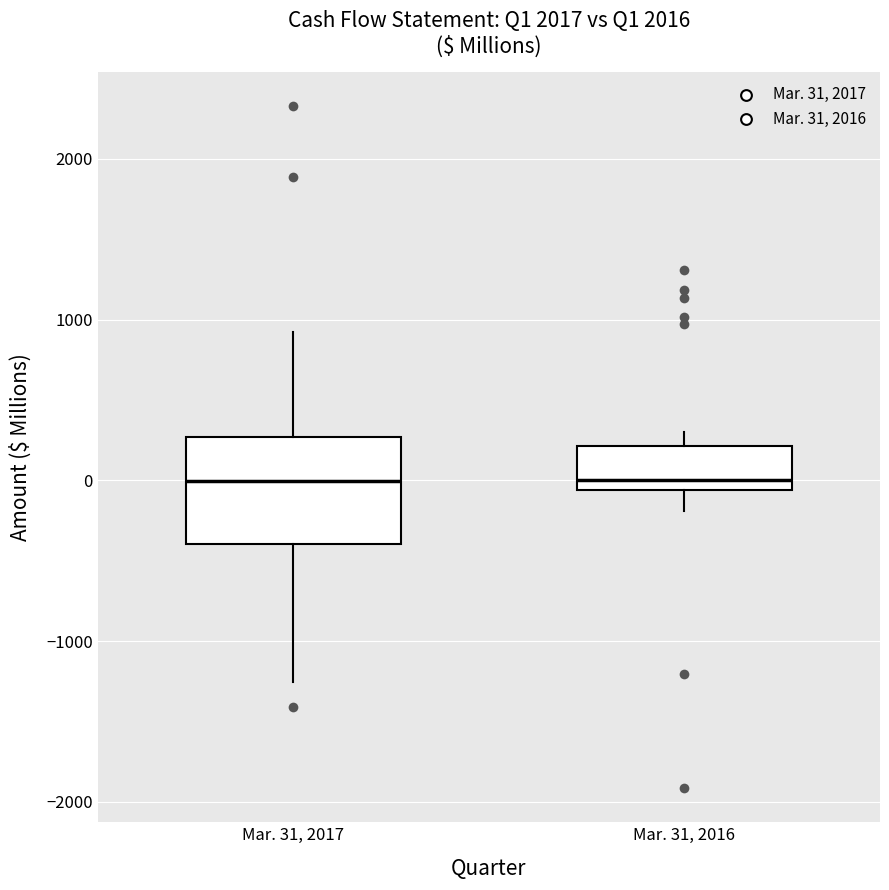

Where does the median line of the box for Mar. 31, 2016 sit on the y-axis? The values are not printed on the chart, so give them approximately, as read against the axis.

0